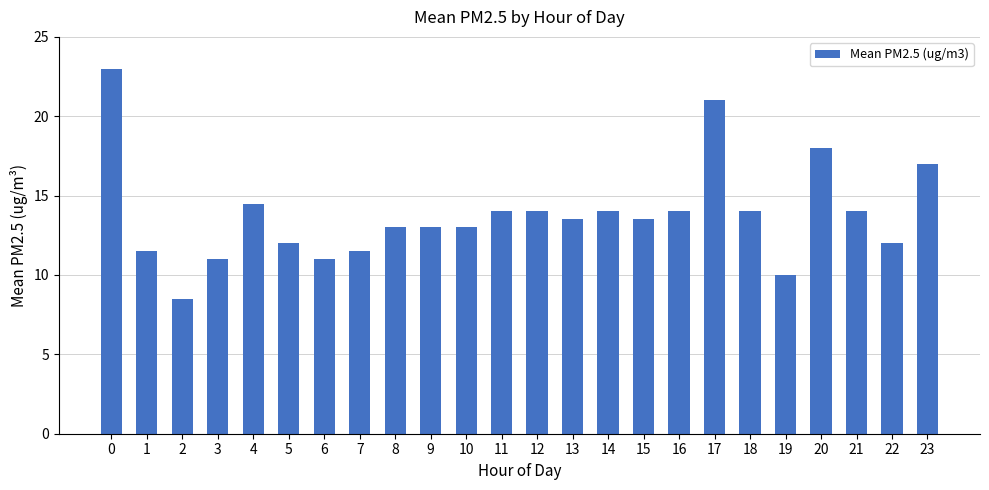

What is the change in value from 20 to 23?

-1.0